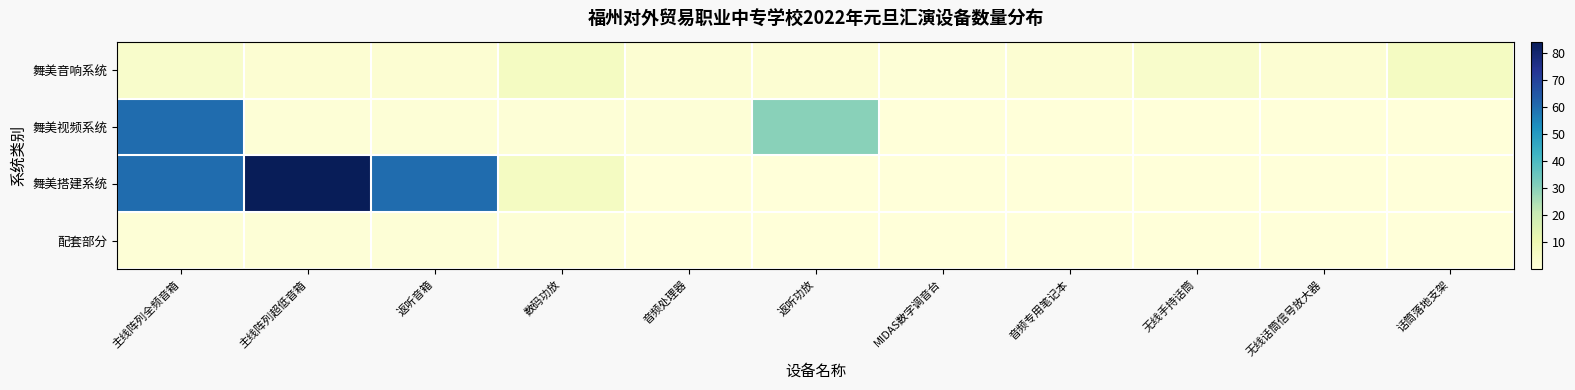

How many data points does each series have?

11